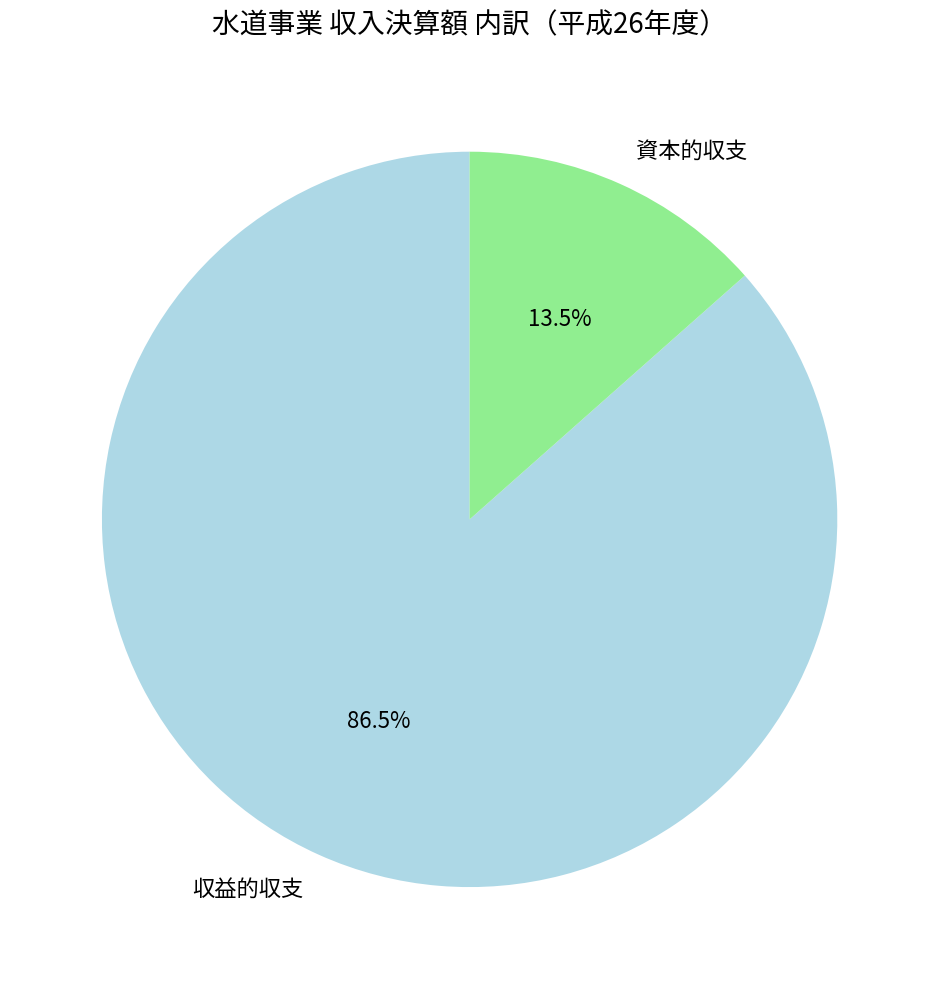

To the nearest percent, what is the difference between the 収益的収支 and 資本的収支 slice percentages?

73%